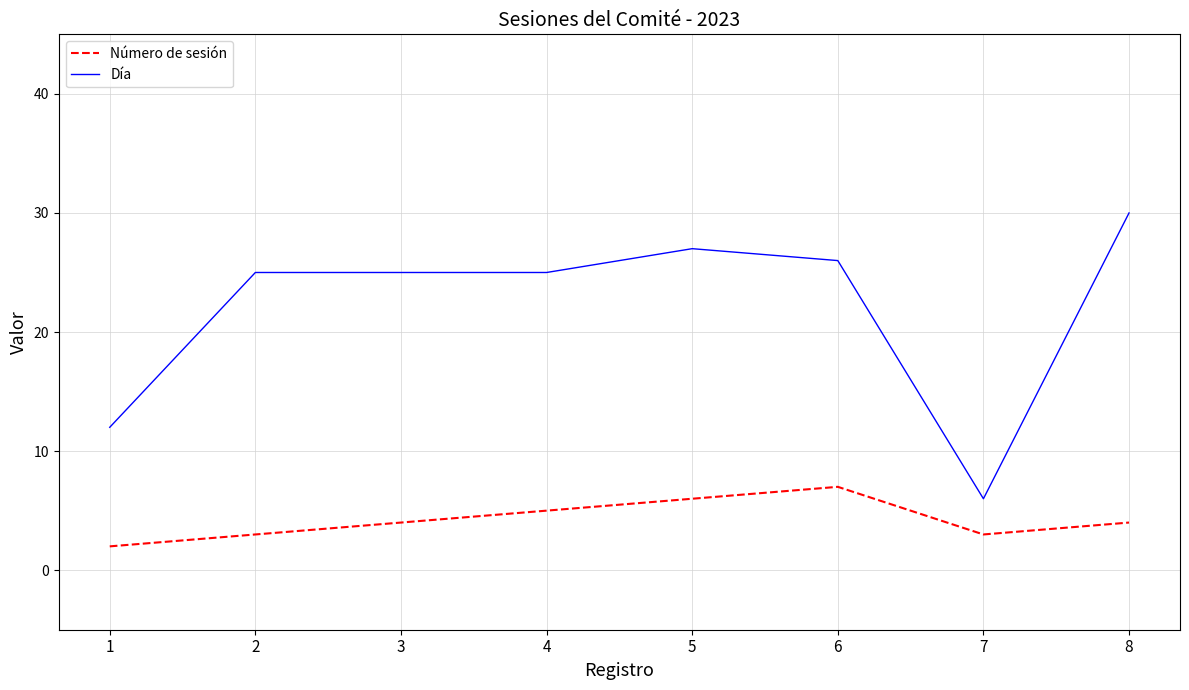

What is the sum of the Día values at 3 and 2?

50